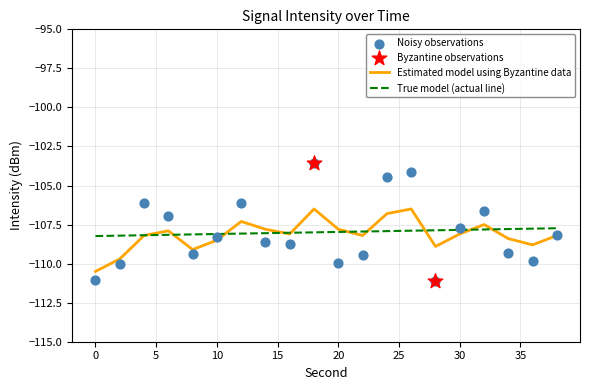

The value of Estimated model using Byzantine data at 10 is -144.0. True or false?

False